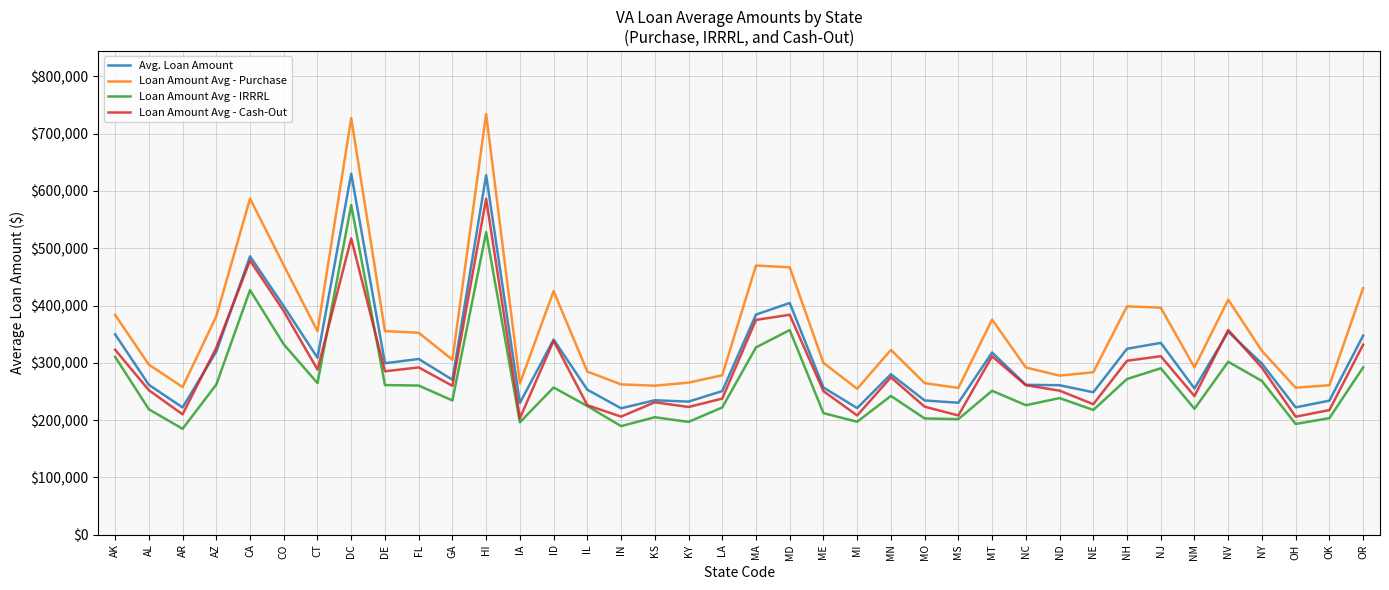

In Loan Amount Avg - IRRRL, how many points are lower than both neighbors (excluding endpoints)?

12